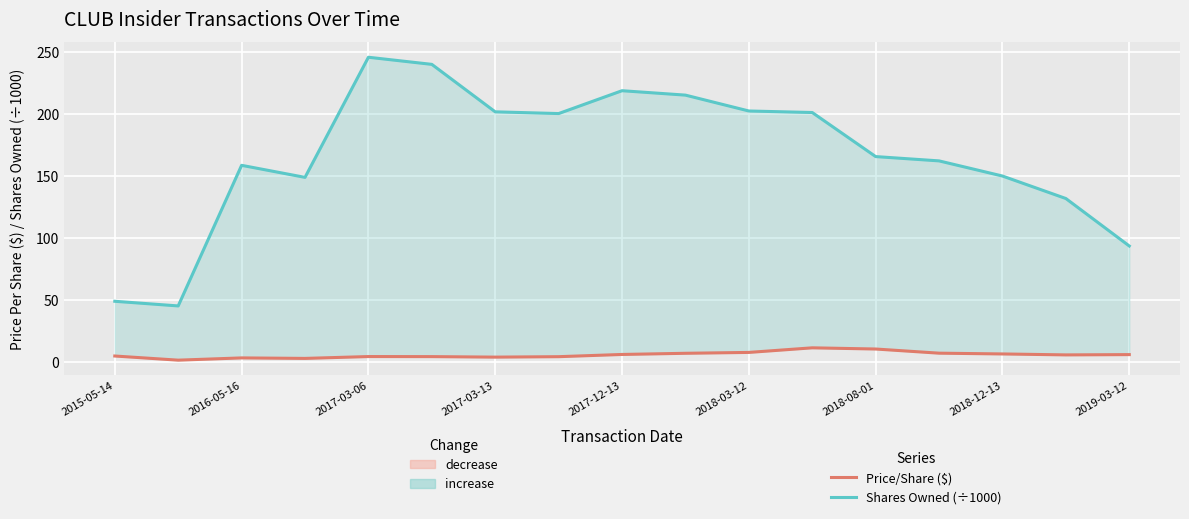

How many lines are shown in the chart?

2